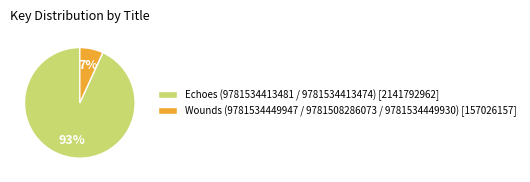

Which has a higher value, Wounds (9781534449947 / 9781508286073 / 9781534449930) or Echoes (9781534413481 / 9781534413474)?

Echoes (9781534413481 / 9781534413474)